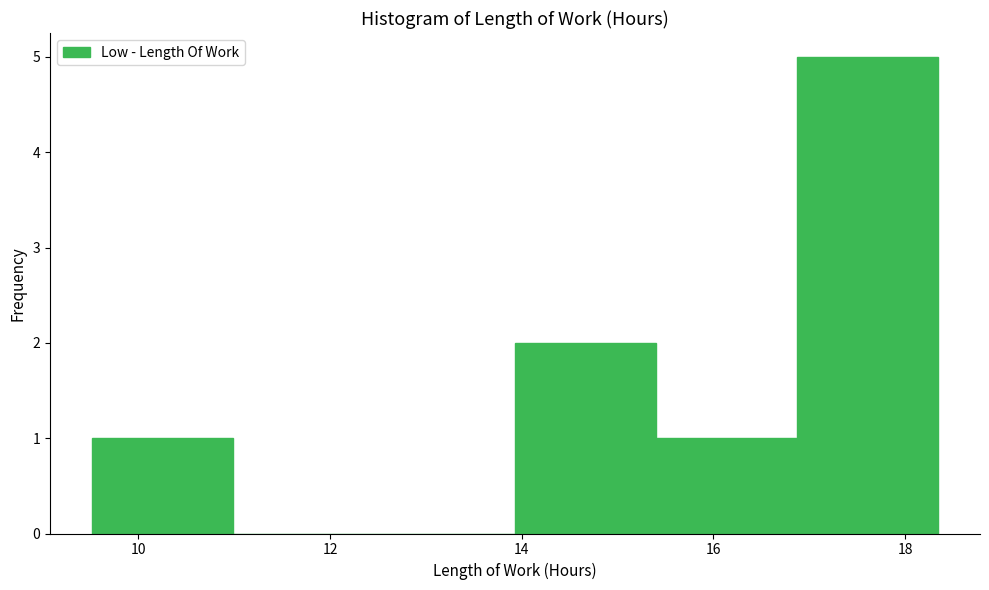

Which range on the x-axis has the tallest bar?

16.8 to 18.4